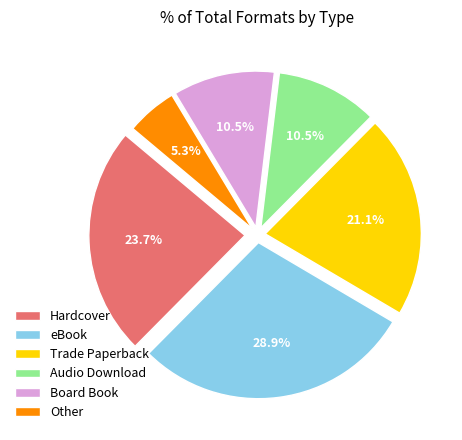

What is the smallest slice in the pie chart?

Other